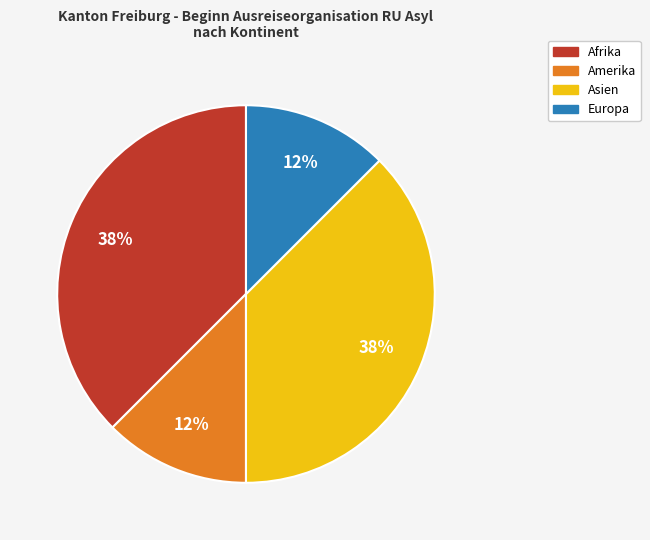

What is the ratio of the value at Amerika to the value at Europa?

1.0